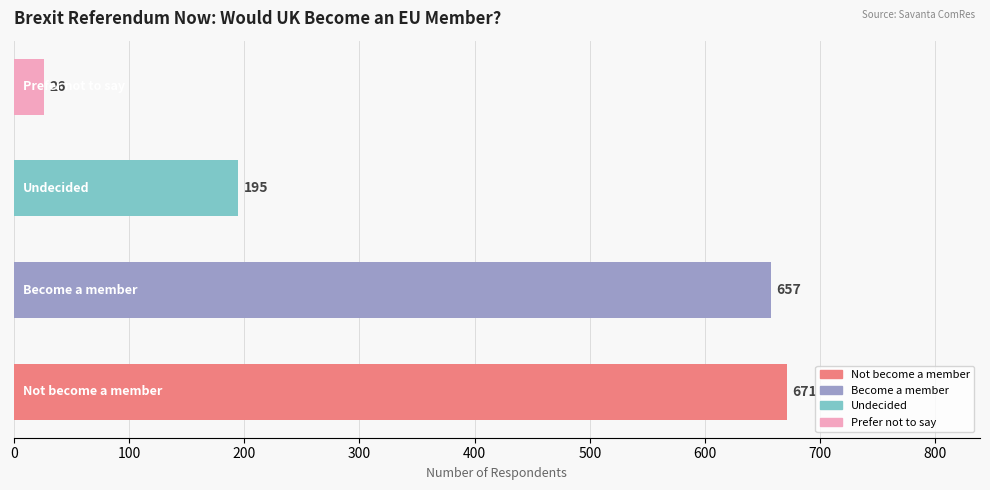

What is the difference between the maximum and minimum values?

645